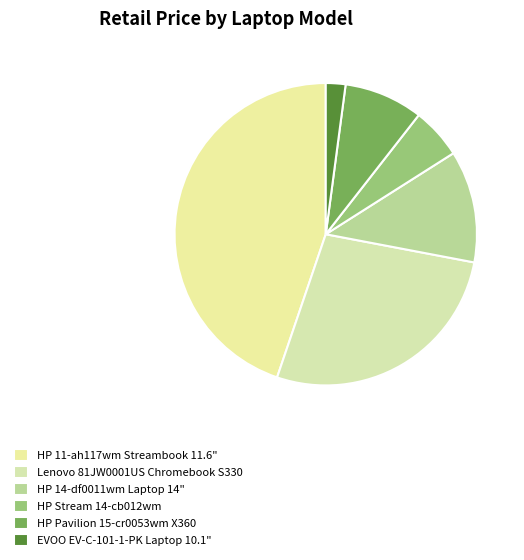

Count the number of slices in the pie.

6